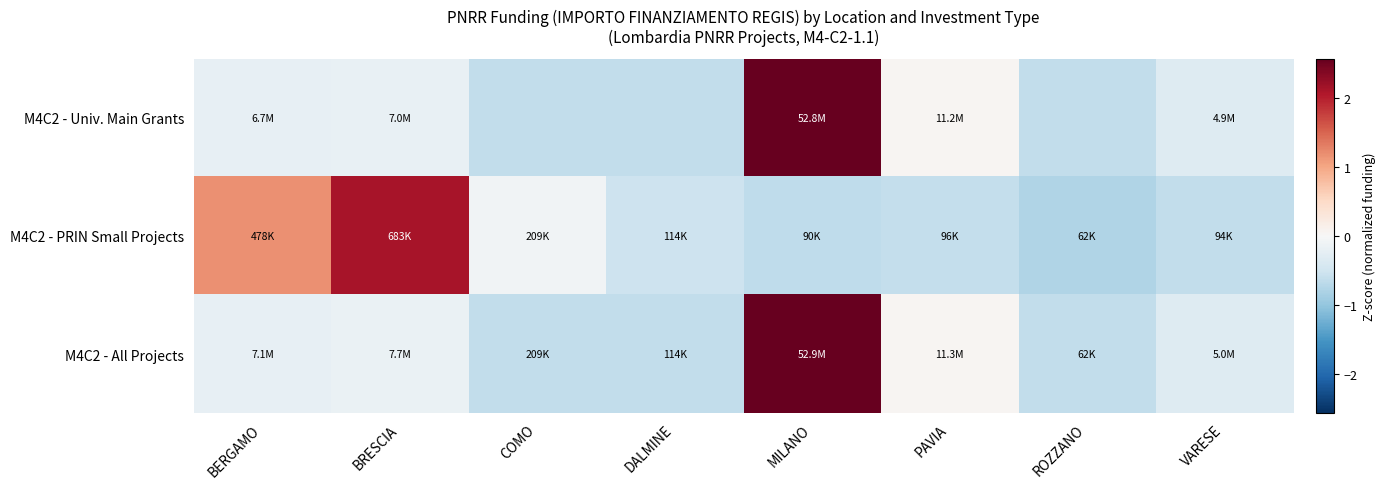

Which has a higher value, VARESE or BERGAMO?

BERGAMO